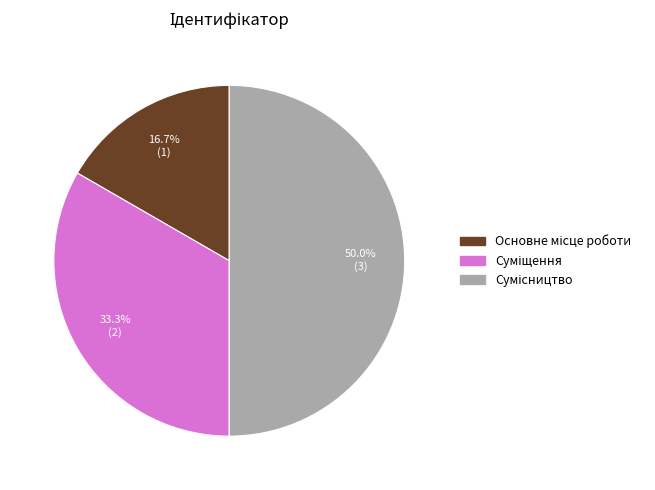

Between Основне місце роботи and Суміщення, which is larger?

Суміщення